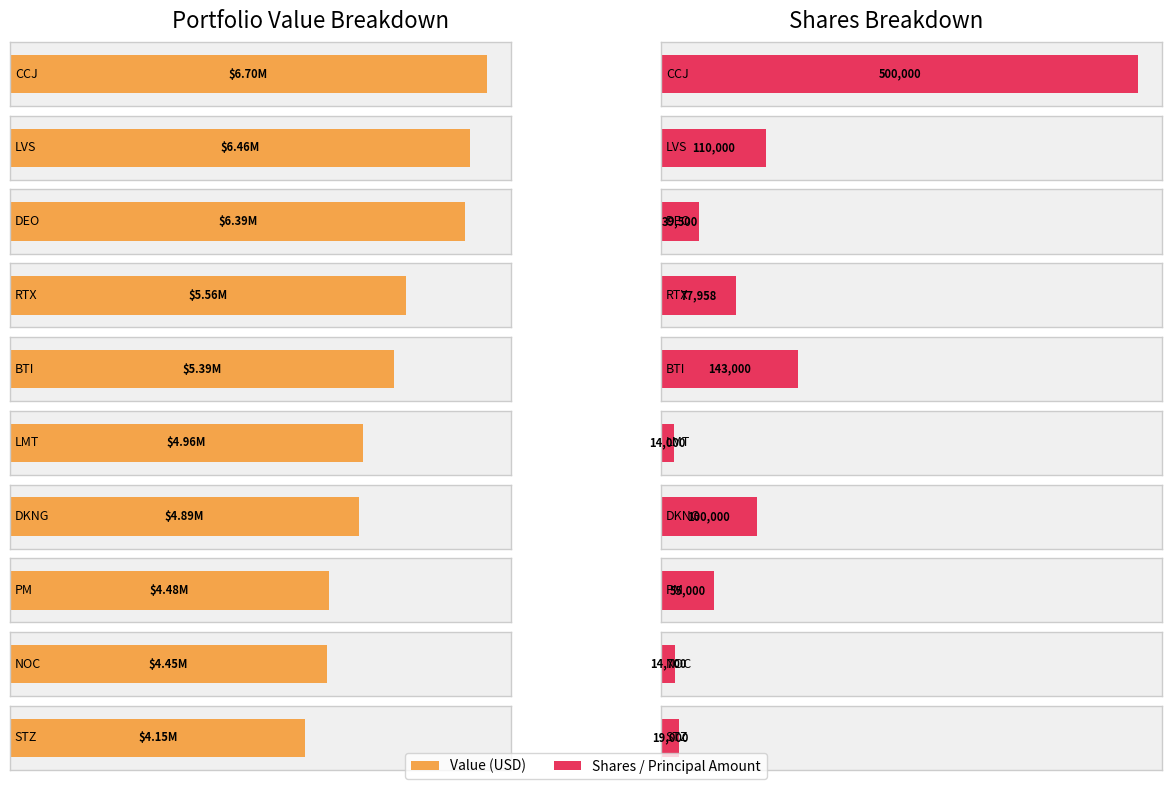

The Shares or principal amount series shows 19000 at STZ. True or false?

True